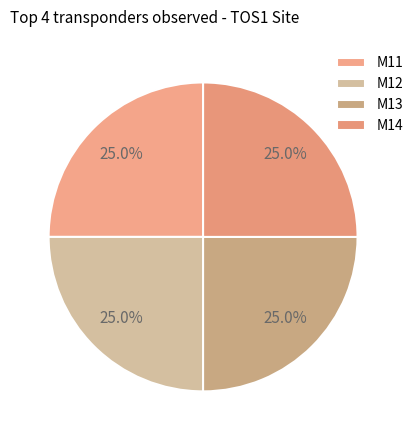

To the nearest percent, what is the difference between the largest and smallest slice percentages?

0%